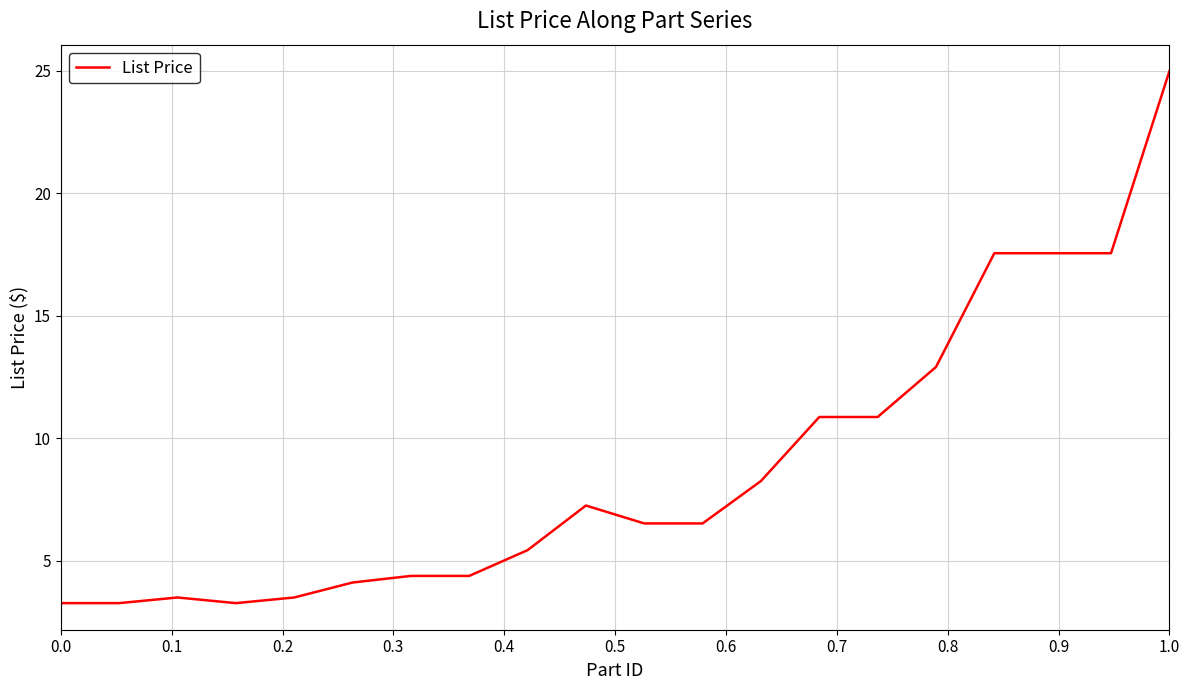

What is the maximum value shown in the chart?

25.0